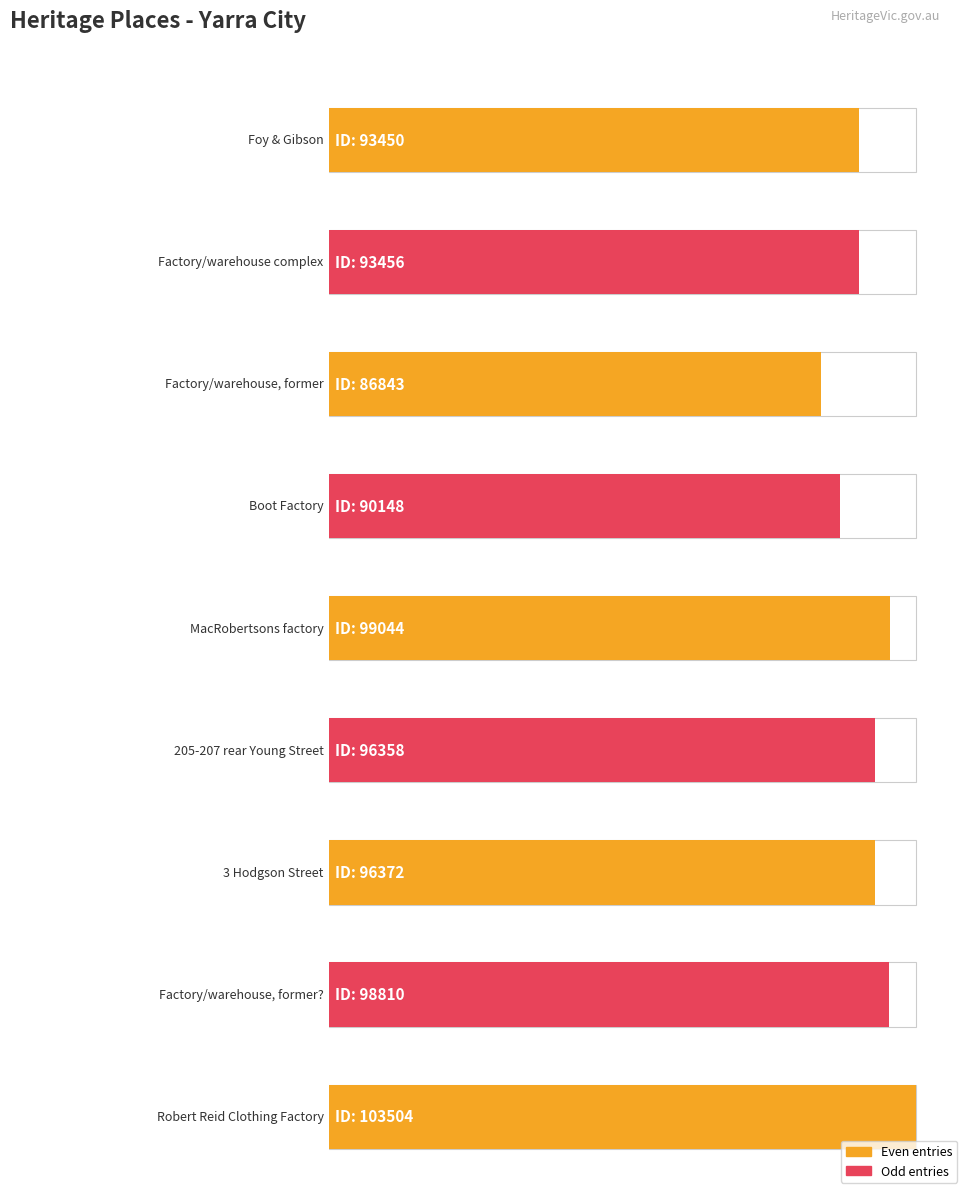

What is the minimum value shown in the chart?

86843